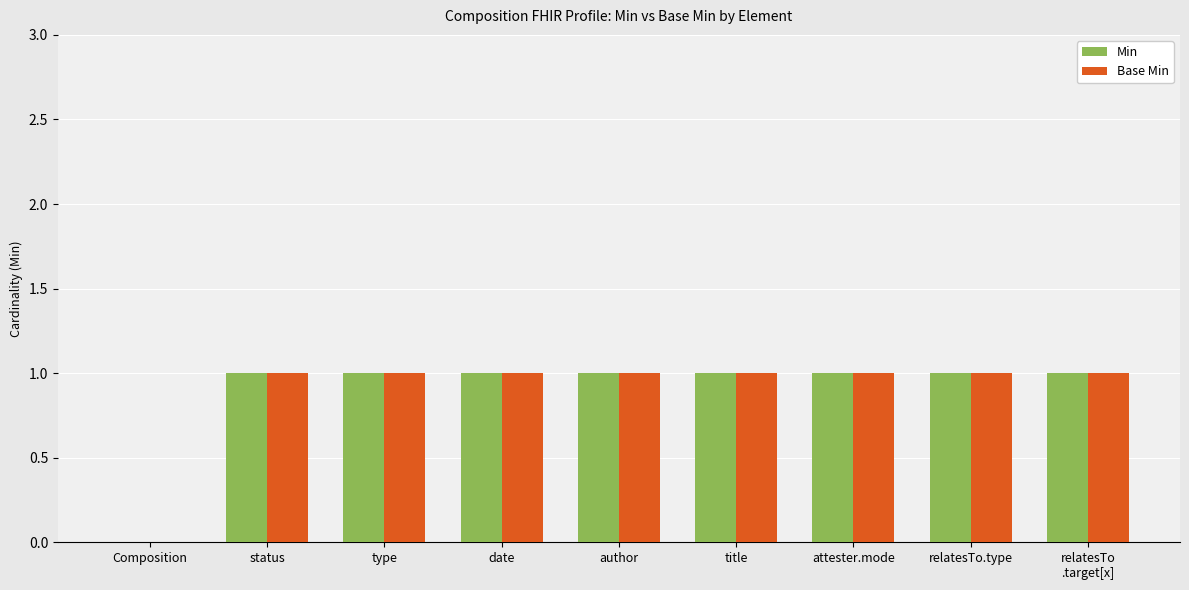

Are the bars grouped side by side (vs. stacked)?

Yes